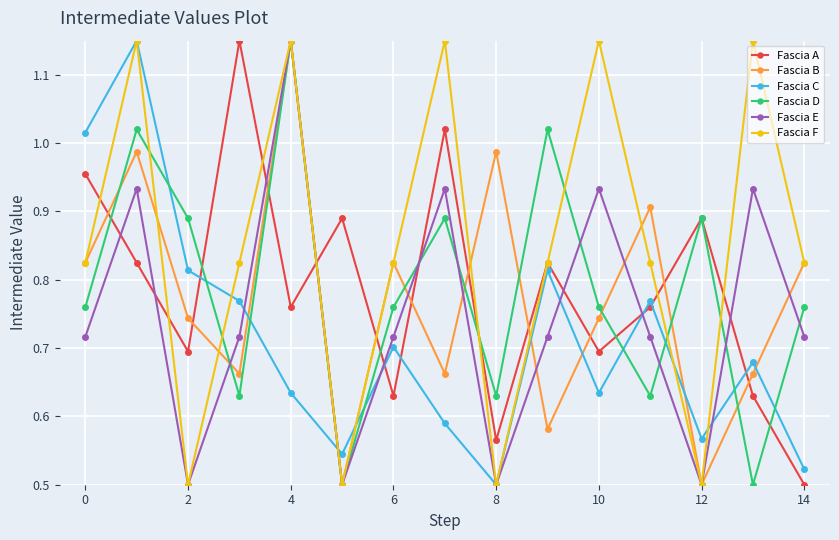

Which series has the largest total across all categories?

Fascia F